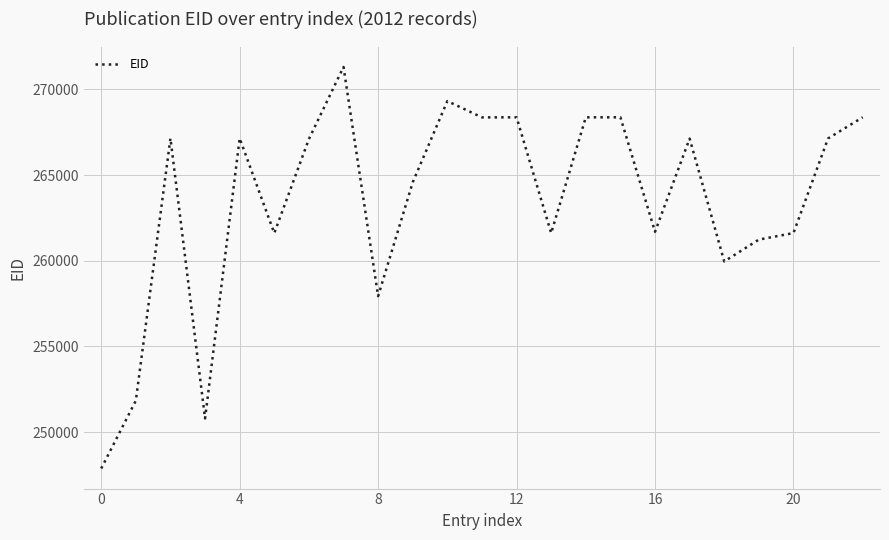

What is the difference between the maximum and minimum values?

23429